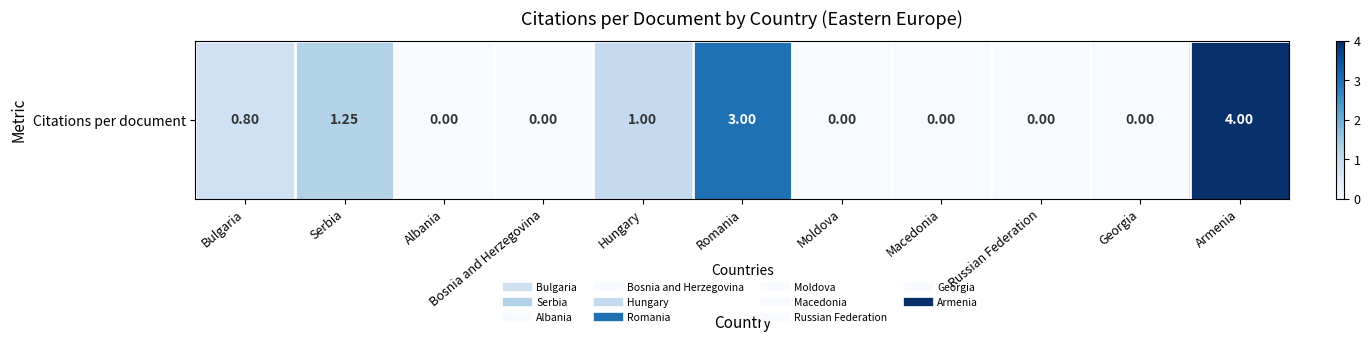

What is the average value?

0.9